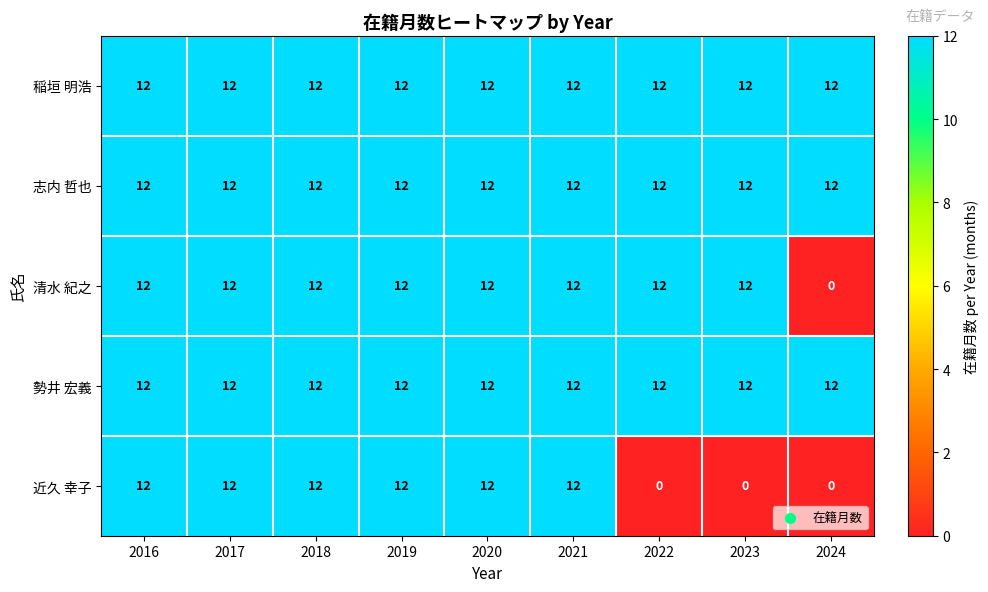

Is it true that 稲垣 明浩 equals 18 at 2020?

False